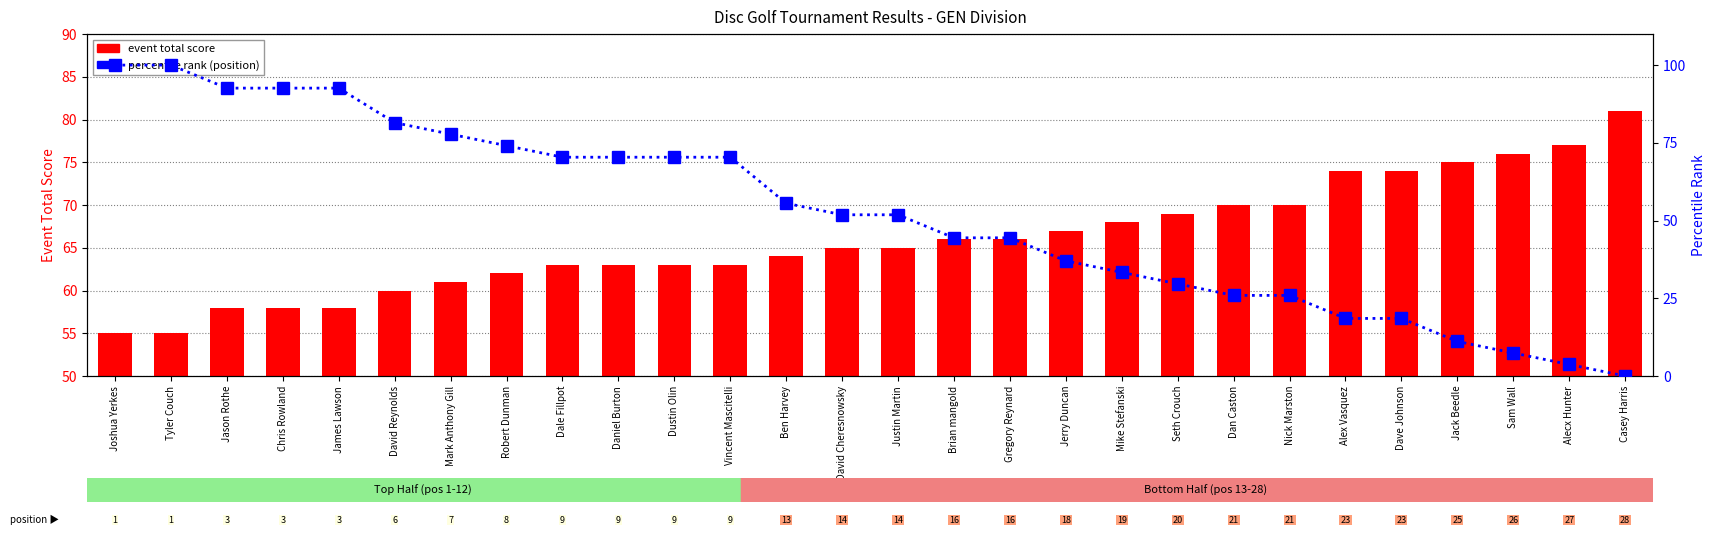

Where does the event total score series first go above 65?

Brian mangold